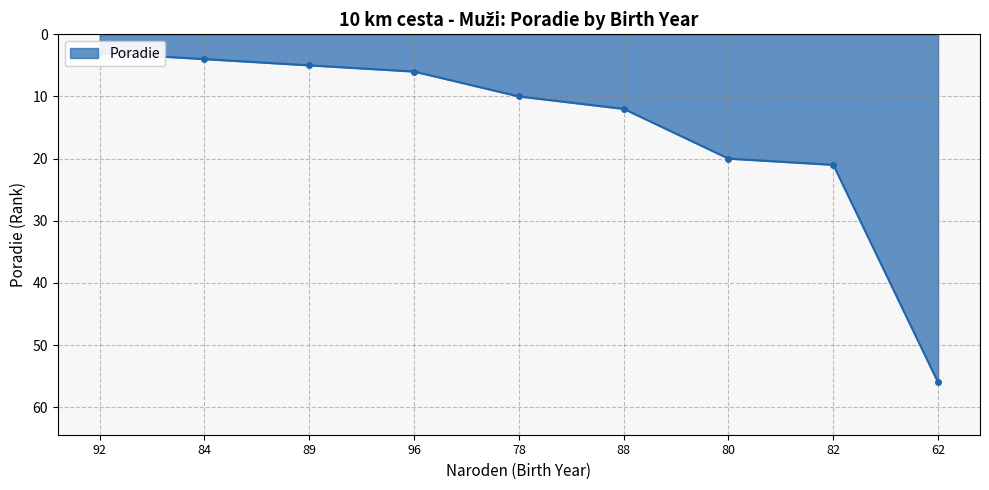

What is the approximate value at 62, to the nearest 5?

55